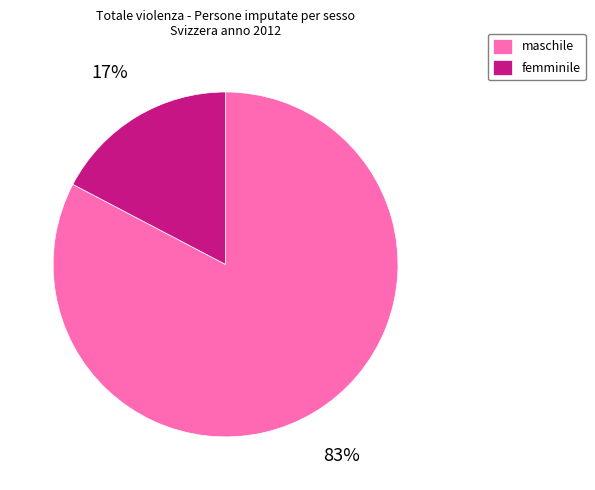

Which slice is the smallest?

femminile